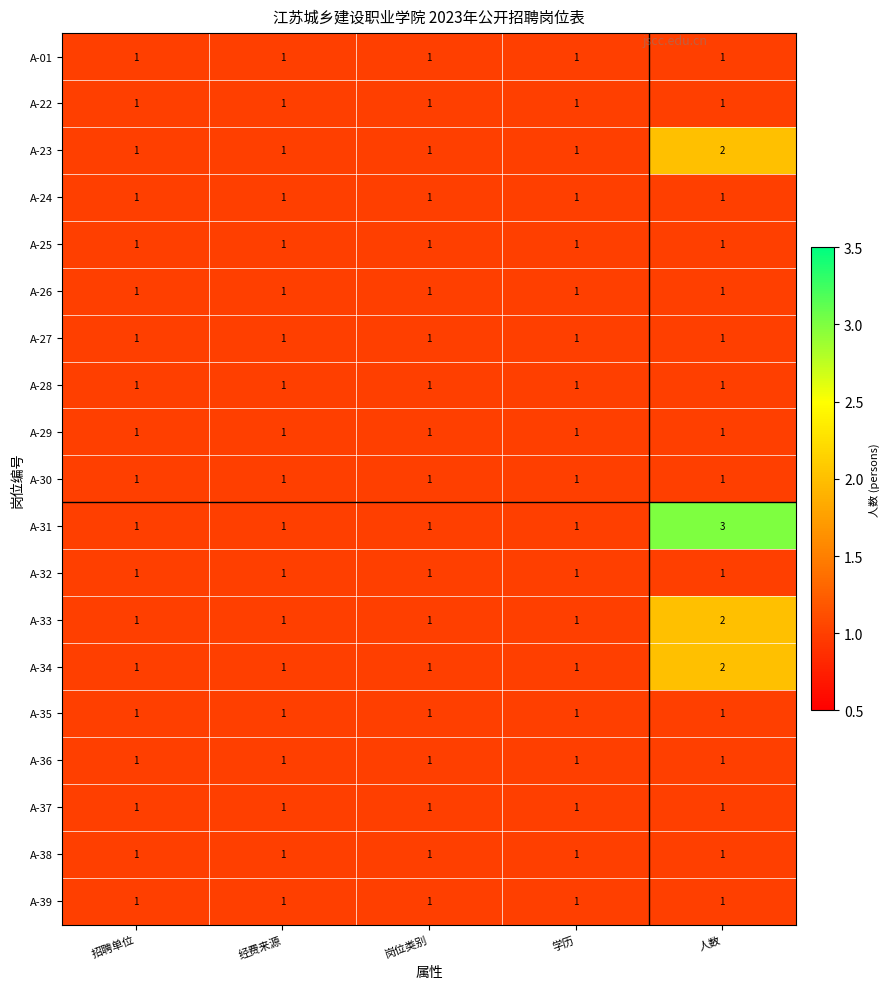

Which series has the widest spread of values?

A-31